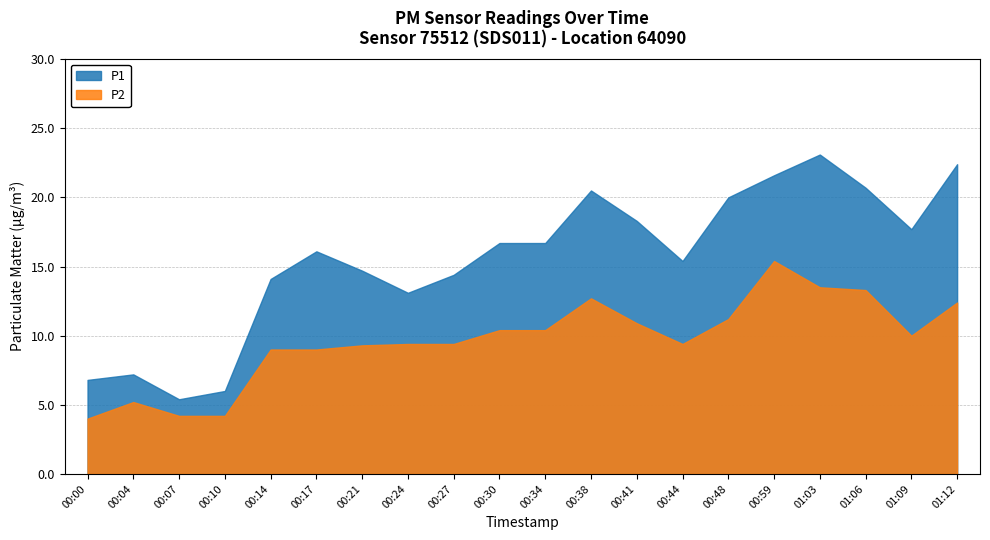

What is the difference between the maximum and minimum values in the P2 series?

11.4